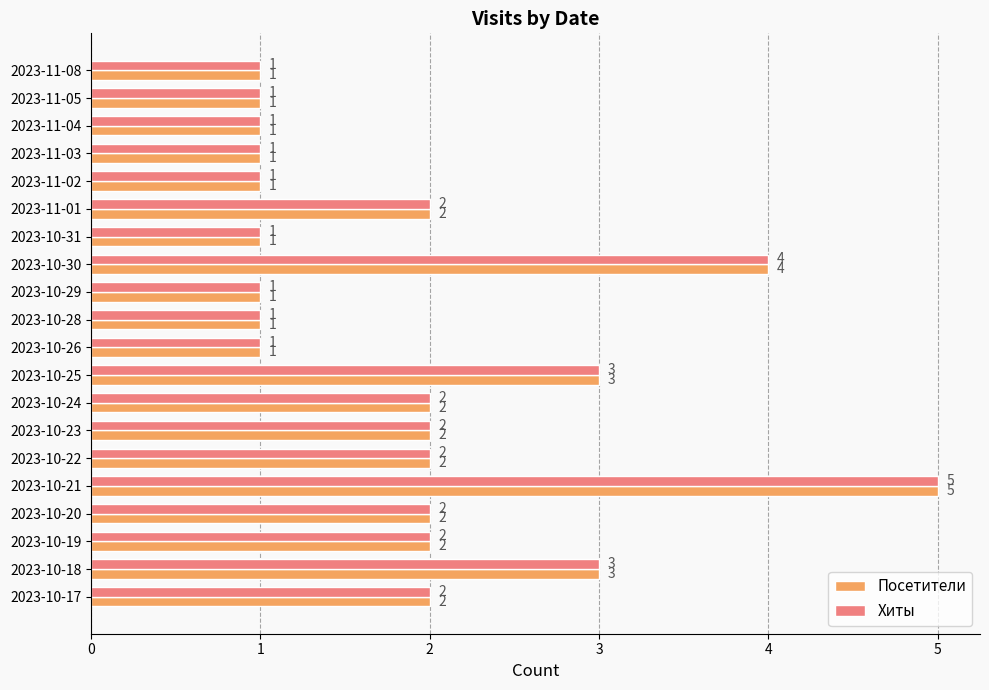

What is the average value of the Посетители series?

2